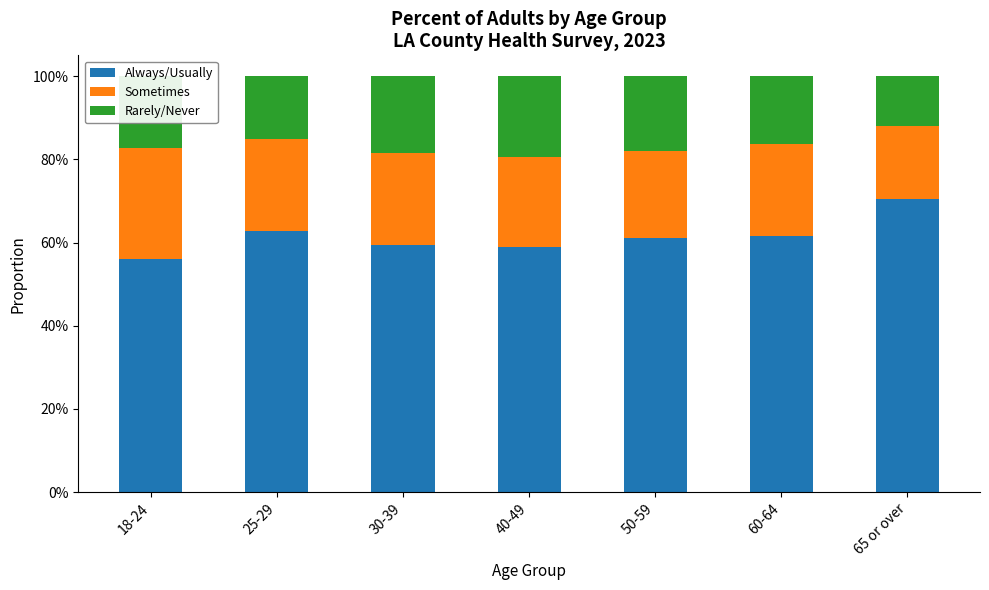

List the labels in order of Sometimes value, largest first.

18-24, 60-64, 25-29, 30-39, 40-49, 50-59, 65 or over